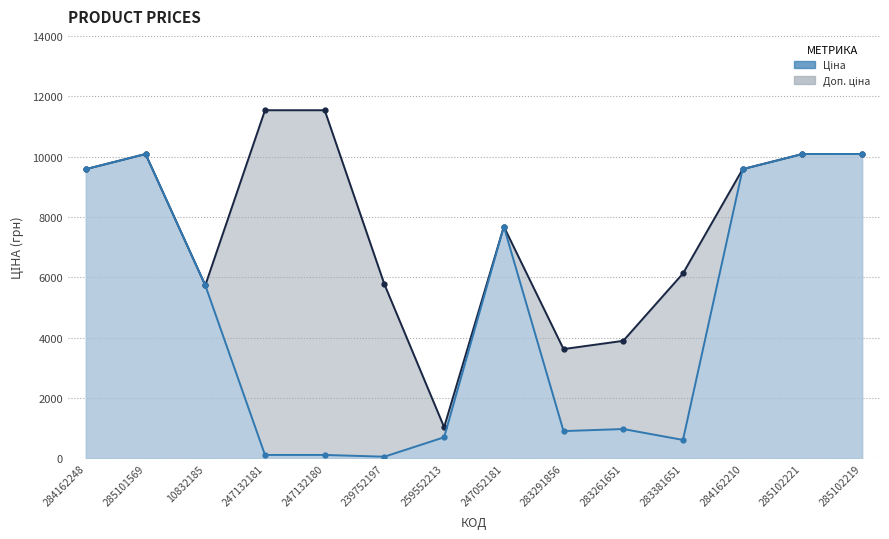

In Ціна, how many points are lower than both neighbors (excluding endpoints)?

3